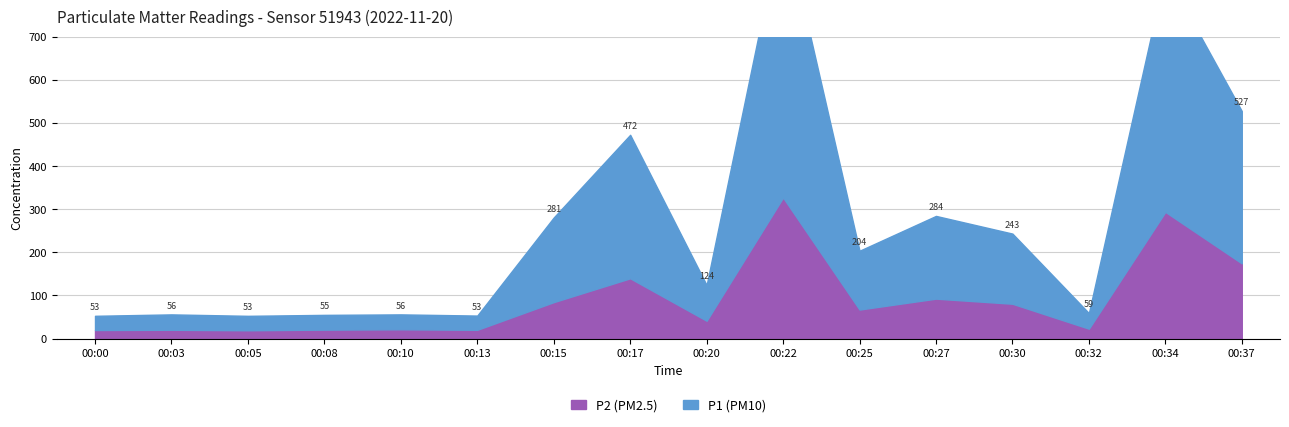

What is the smallest value displayed?

19.4